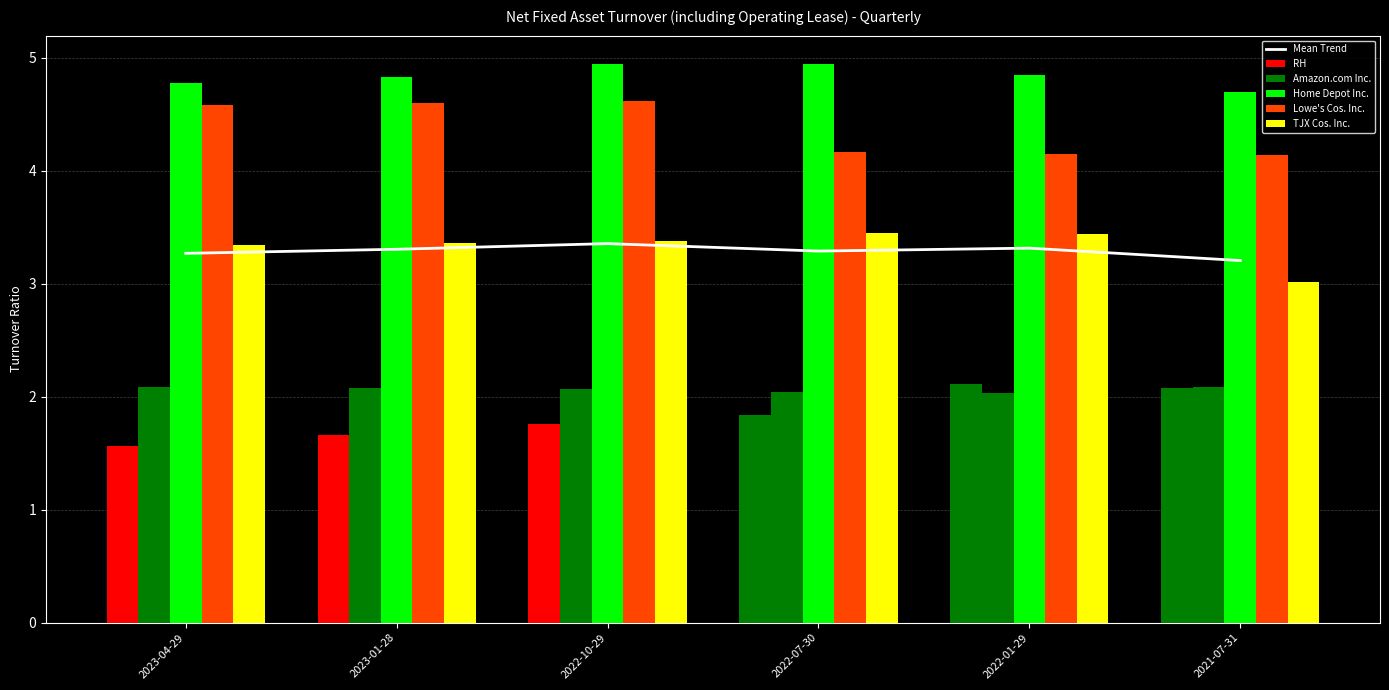

What is the label of the 6th bar from the right?

2023-04-29